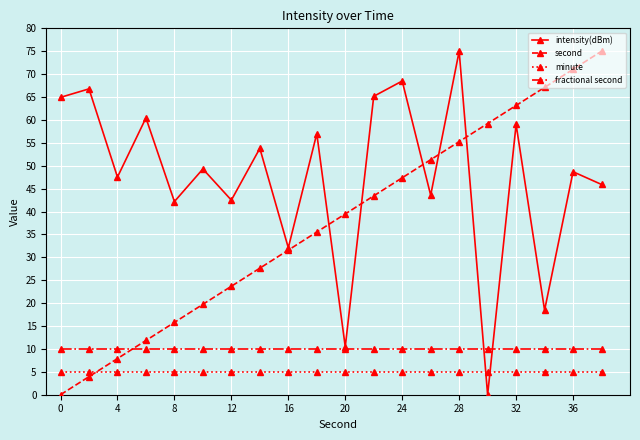

What are all the series names shown in the legend?

intensity(dBm), second, minute, fractional second